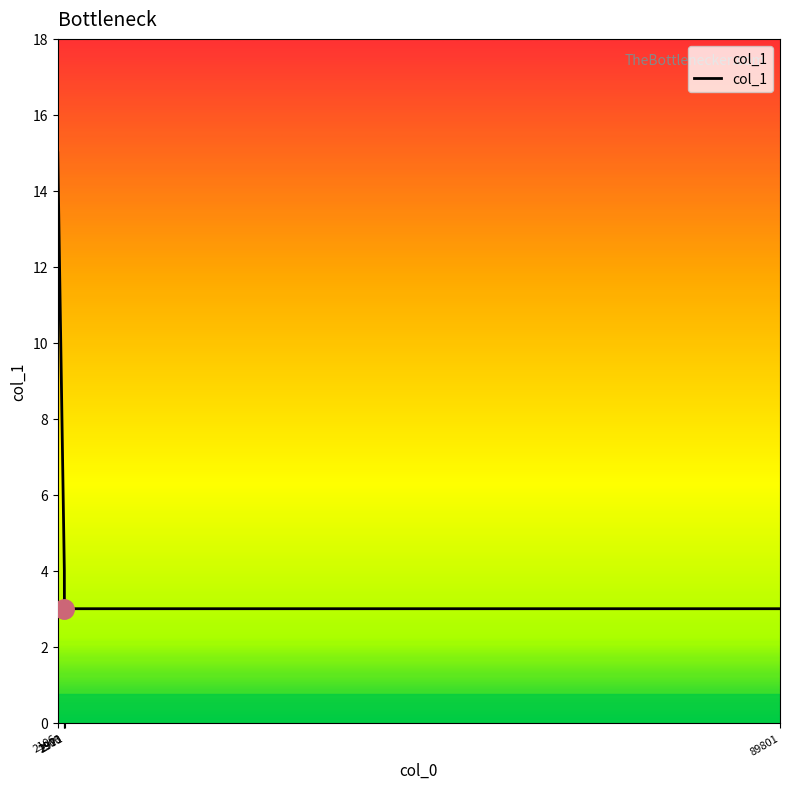

How many lines are shown in the chart?

1